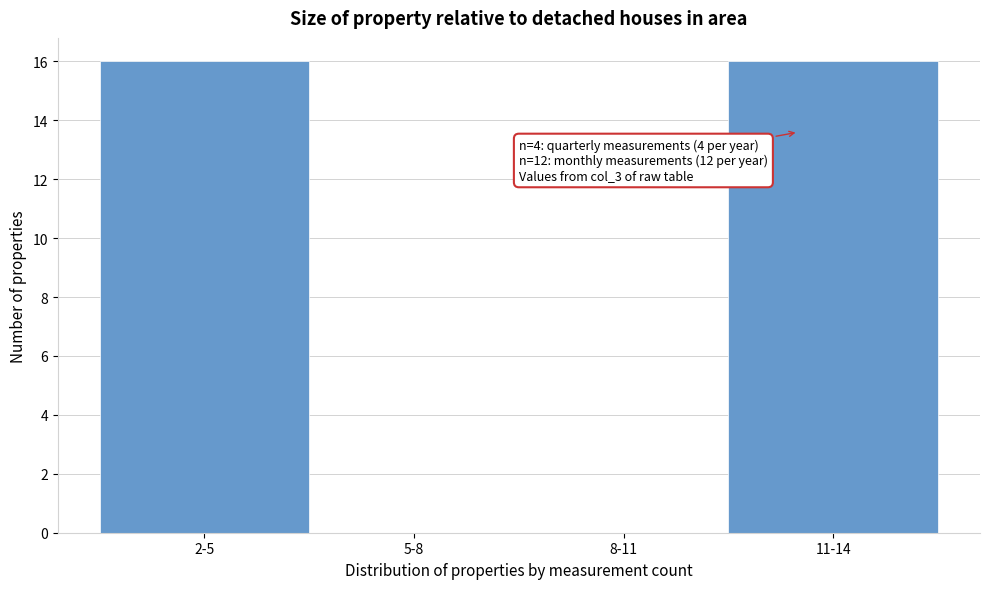

Reading right to left, extract all data points from this chart.

11-14=16	8-11=0	5-8=0	2-5=16